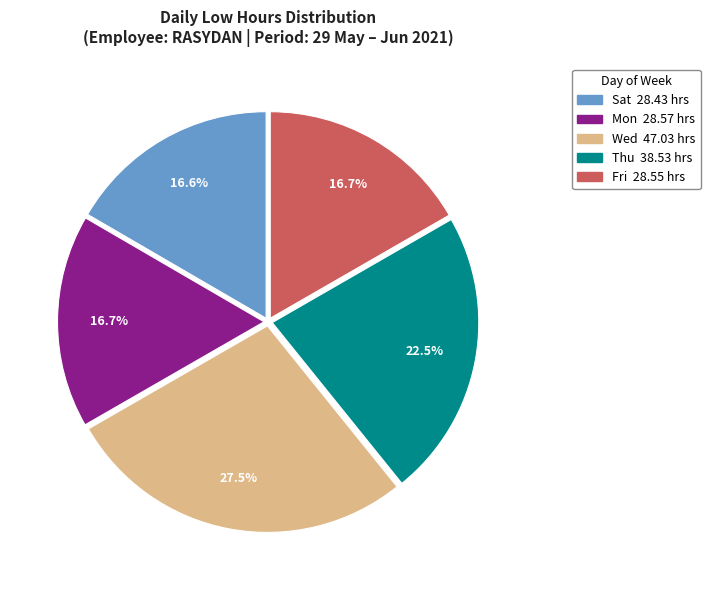

Is there a majority slice in this chart?

No